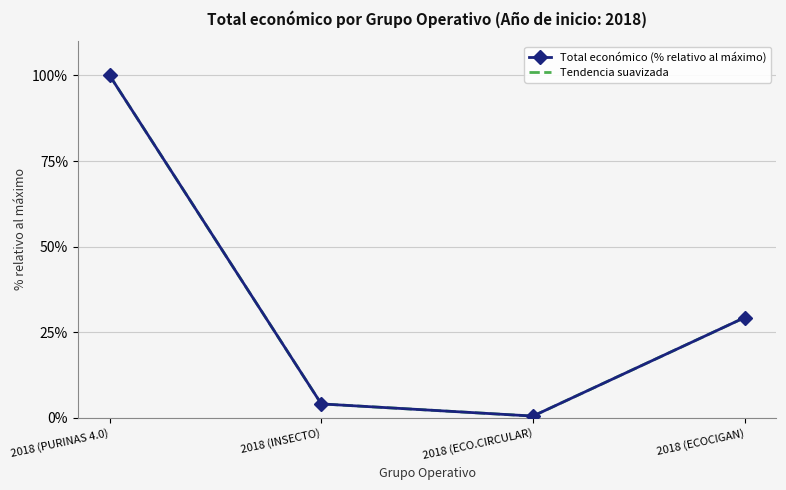

Is it true that the value at 2018 (ECO.CIRCULAR) is 0.9?

False